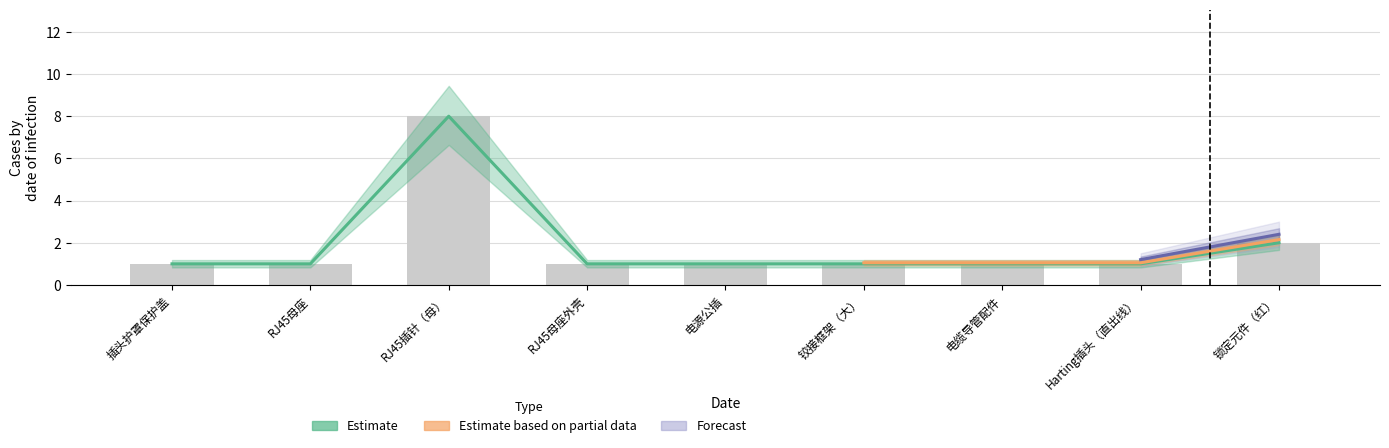

Which has a higher value, RJ45插针（母） or 锁定元件（红）?

RJ45插针（母）